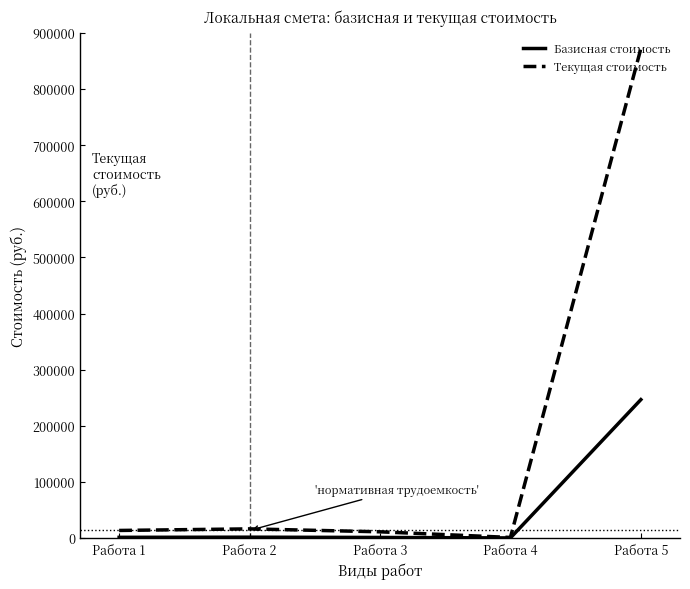

Which series has the widest spread of values?

Текущая стоимость